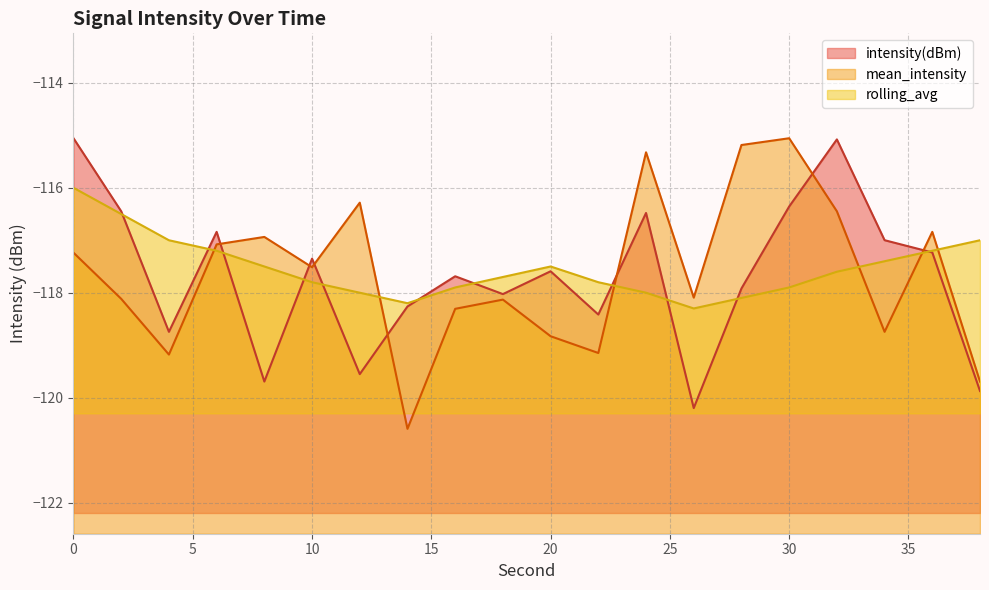

What is the average value of the intensity(dBm) series?

-117.7